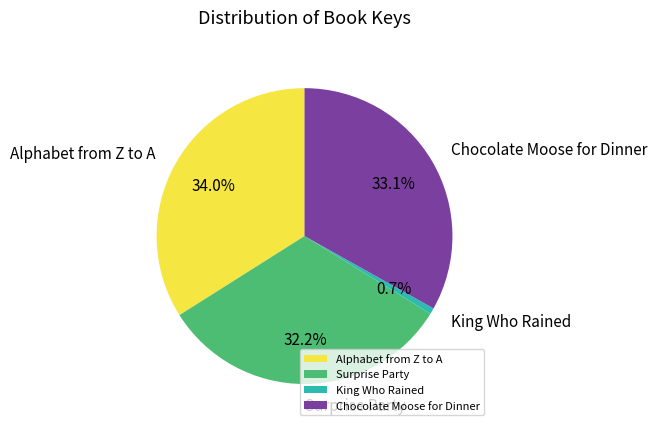

What percentage do Alphabet from Z to A and Surprise Party together represent?

66.2%